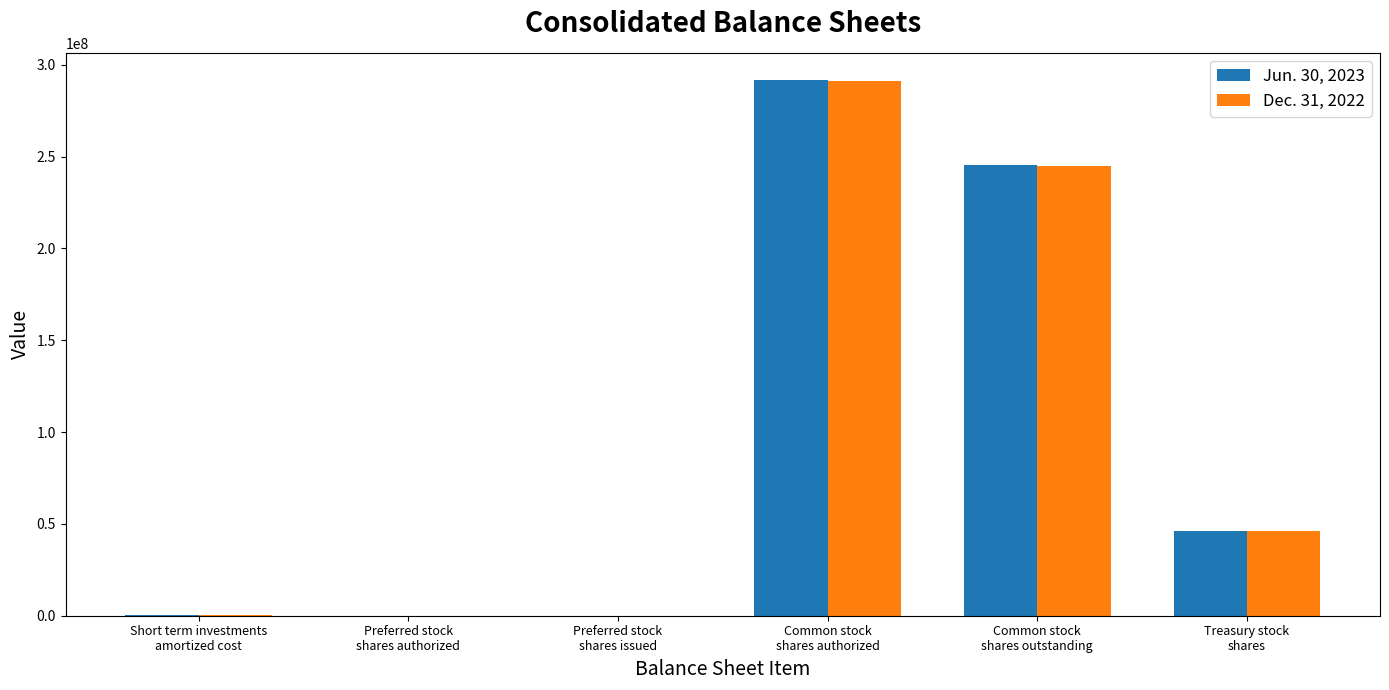

Which category has the highest value across all series?

Common stock
shares authorized